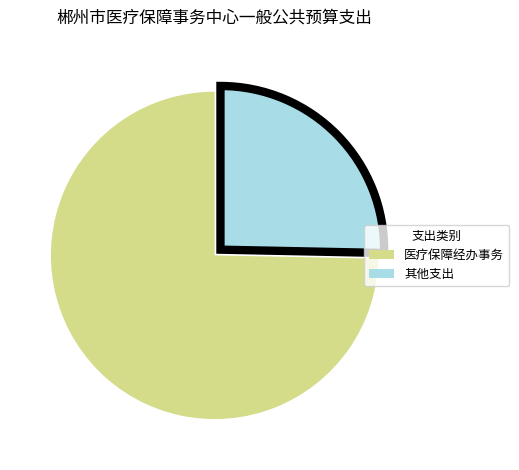

Rank the categories by value from highest to lowest.

医疗保障经办事务, 其他支出